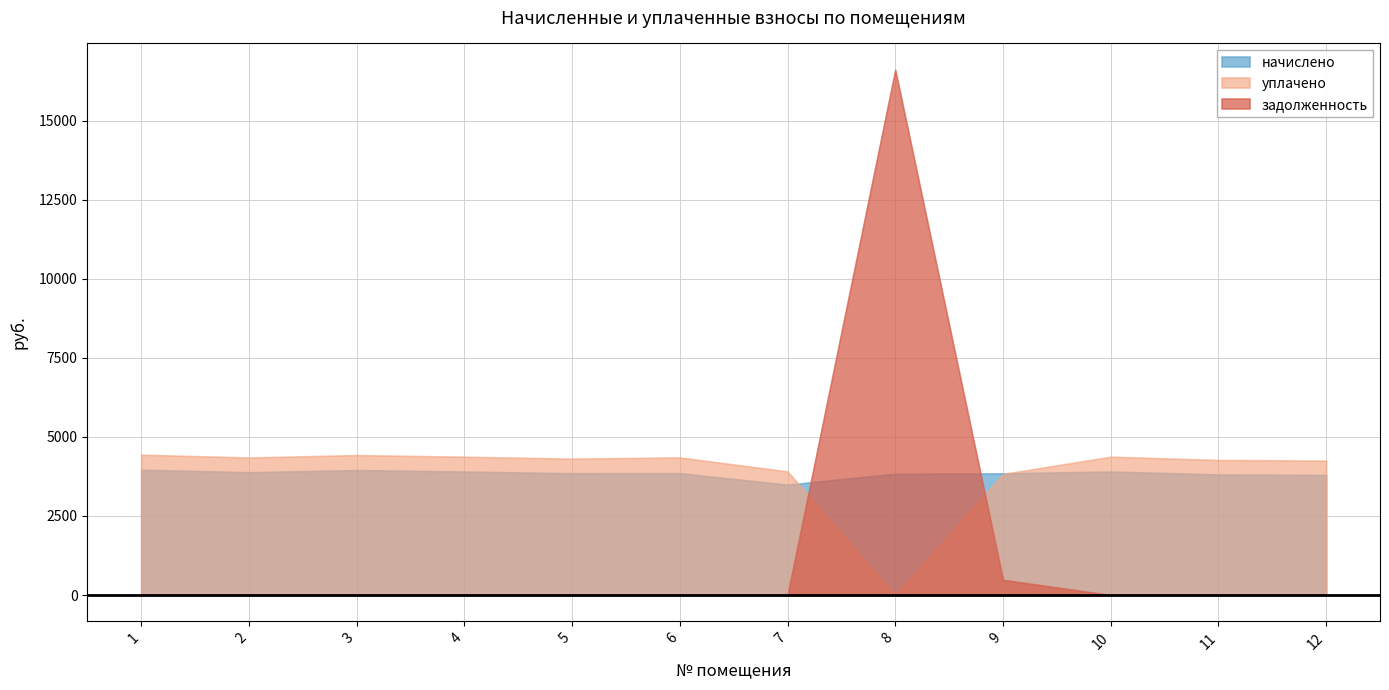

At which label does начислено first exceed 3853?

1